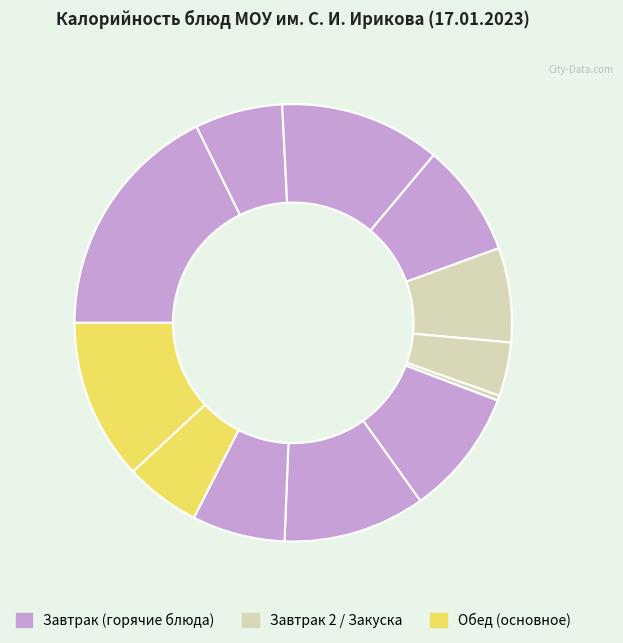

How many segments does this pie chart have?

12